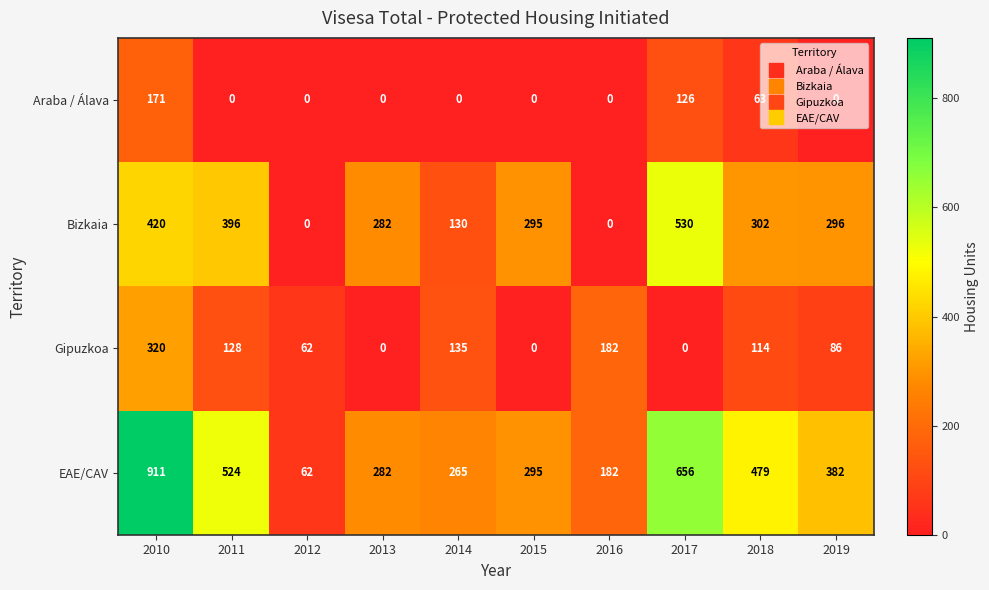

At how many categories does at least one series exceed 458?

4